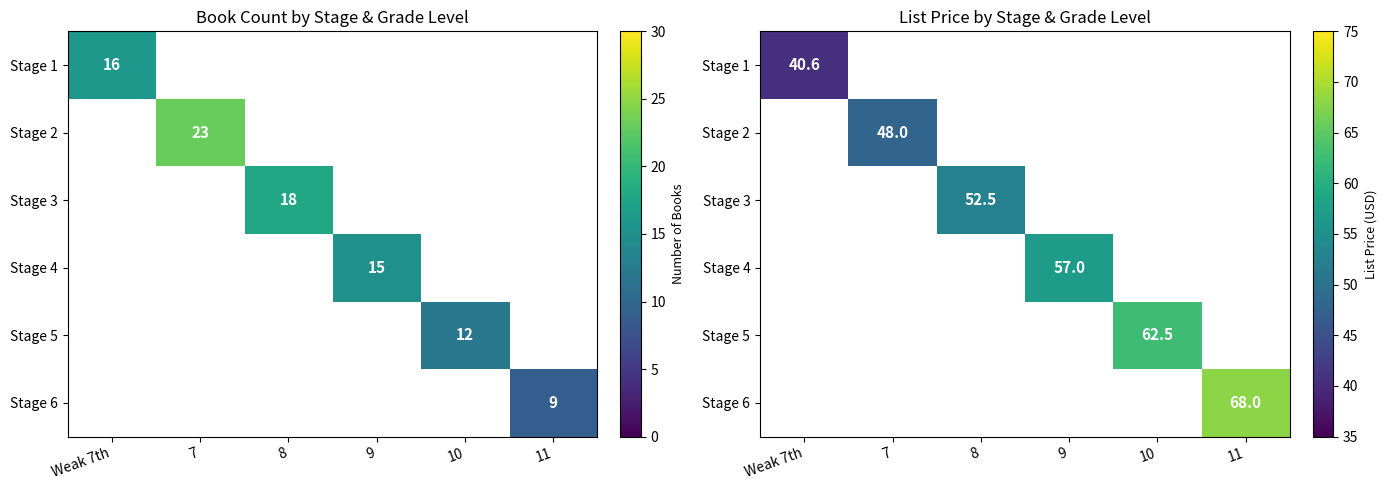

At 9, list the series in order from largest to smallest.

Stage 4, Stage 1, Stage 2, Stage 3, Stage 5, Stage 6